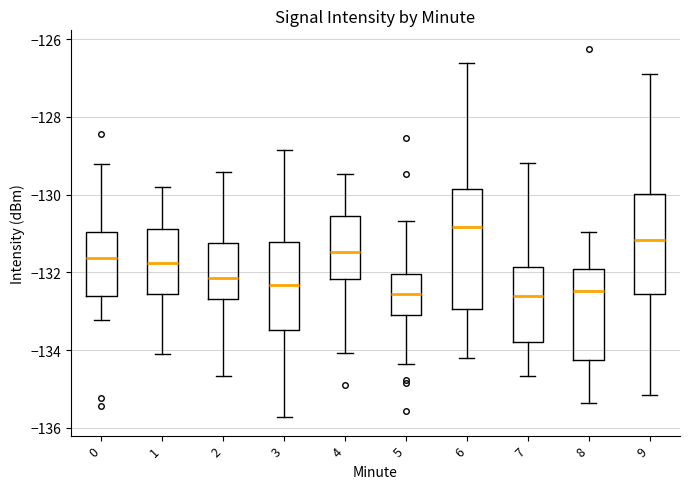

Which box is the tallest, from its lower edge to its upper edge?

6